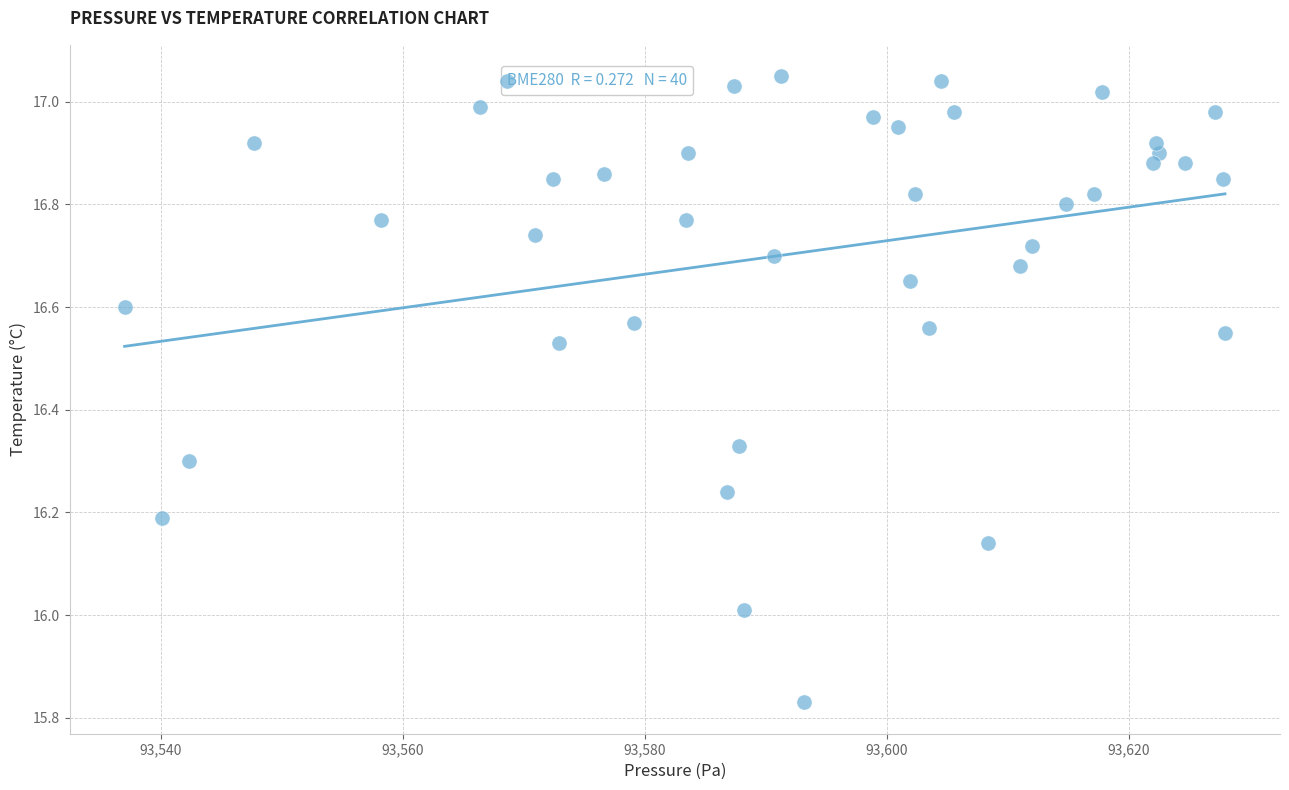

What is the range of X values (max minus min)?

91.0